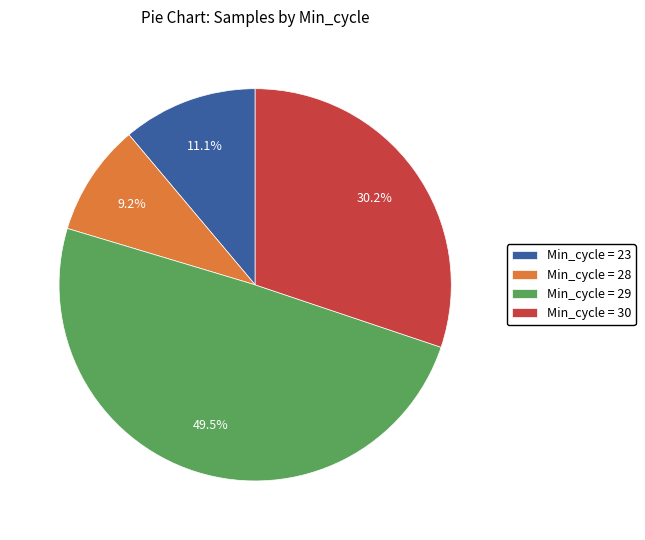

What portion of the pie excludes Min_cycle = 23?

88.9%